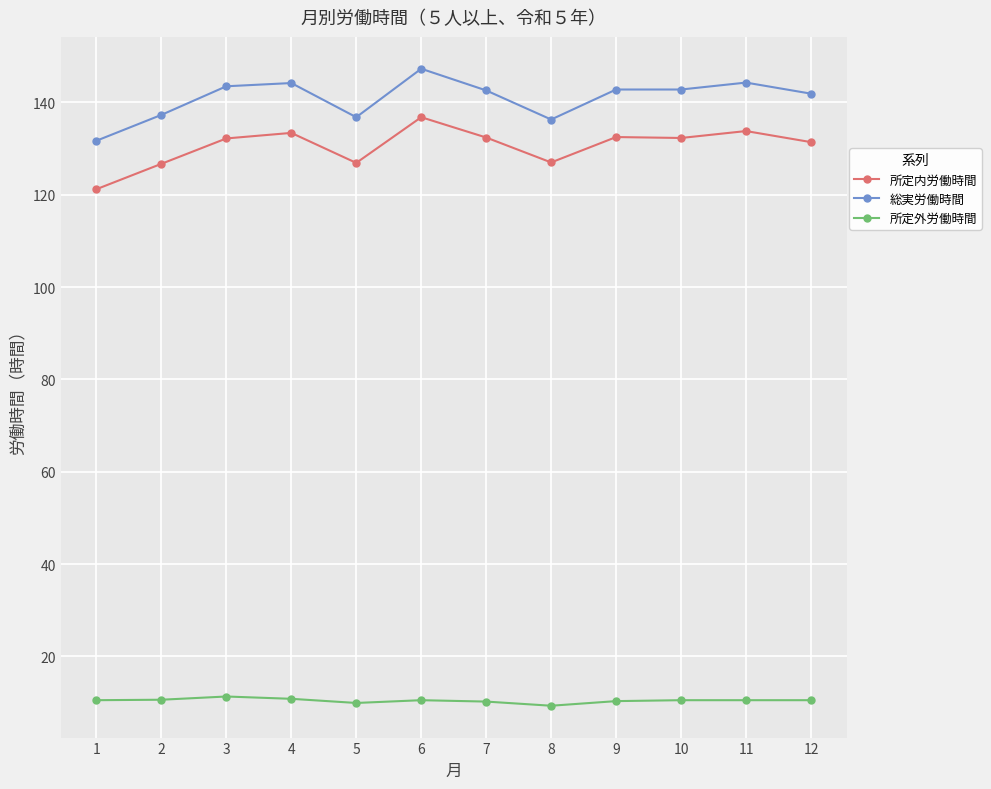

How many distinct data groups are displayed?

3